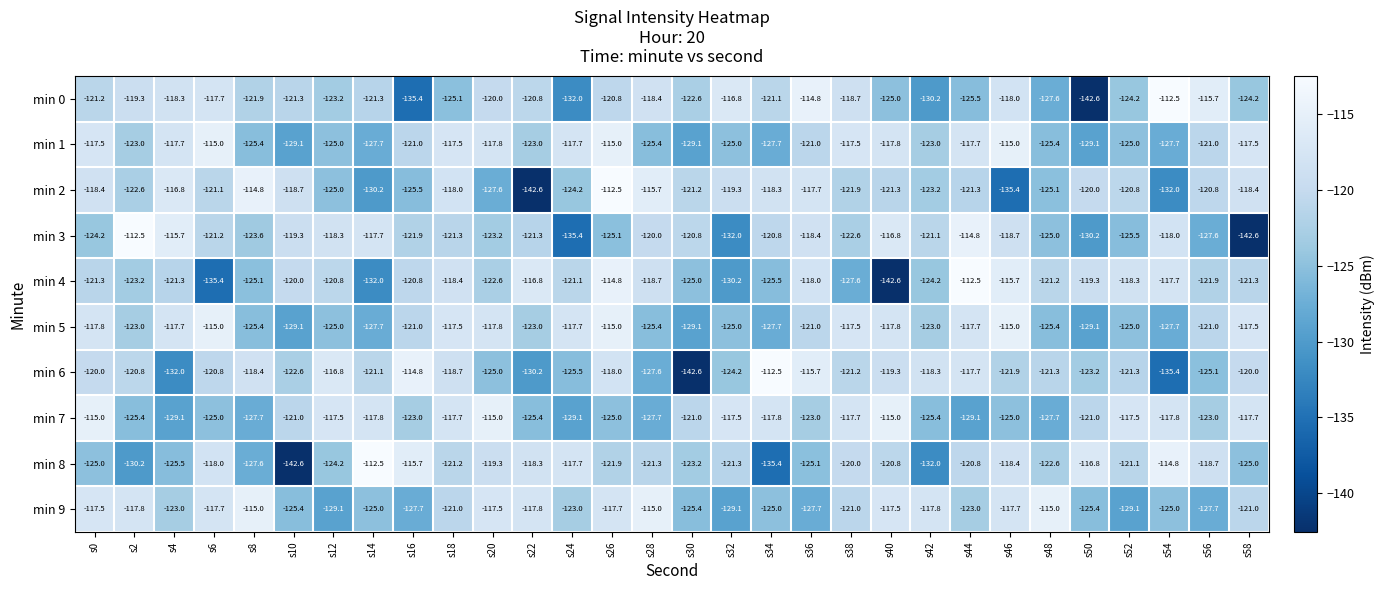

What is the highest value of the min 2 series?

-112.5